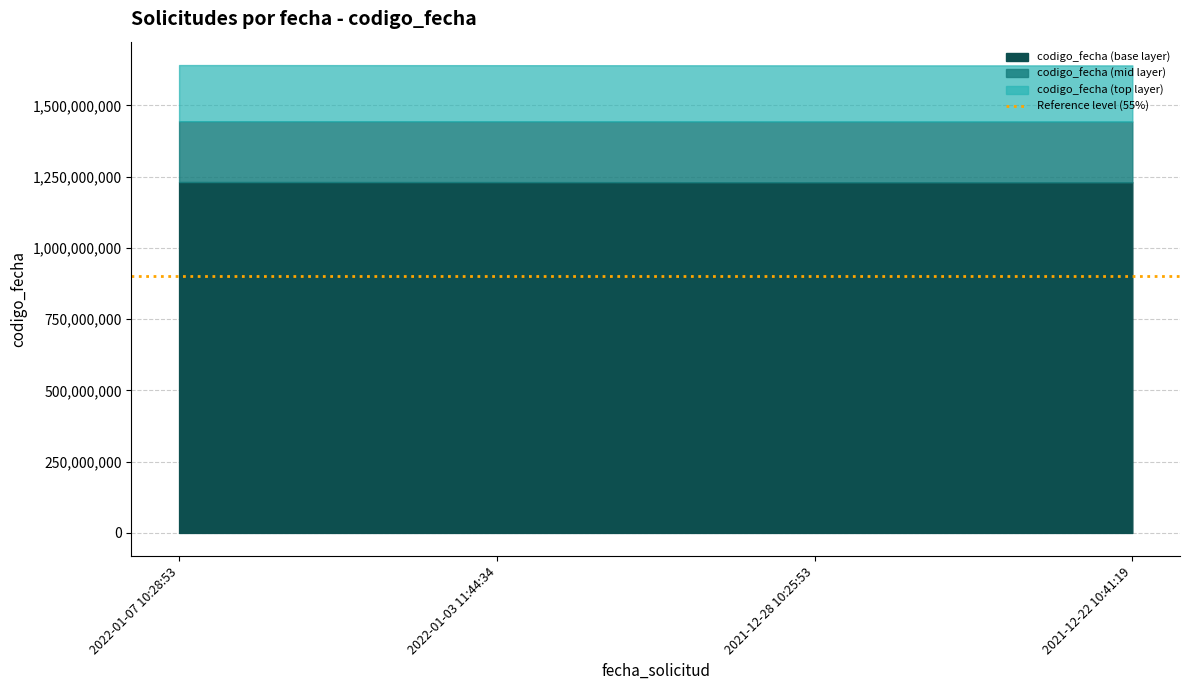

What position from the right is 2022-01-03 11:44:34?

3